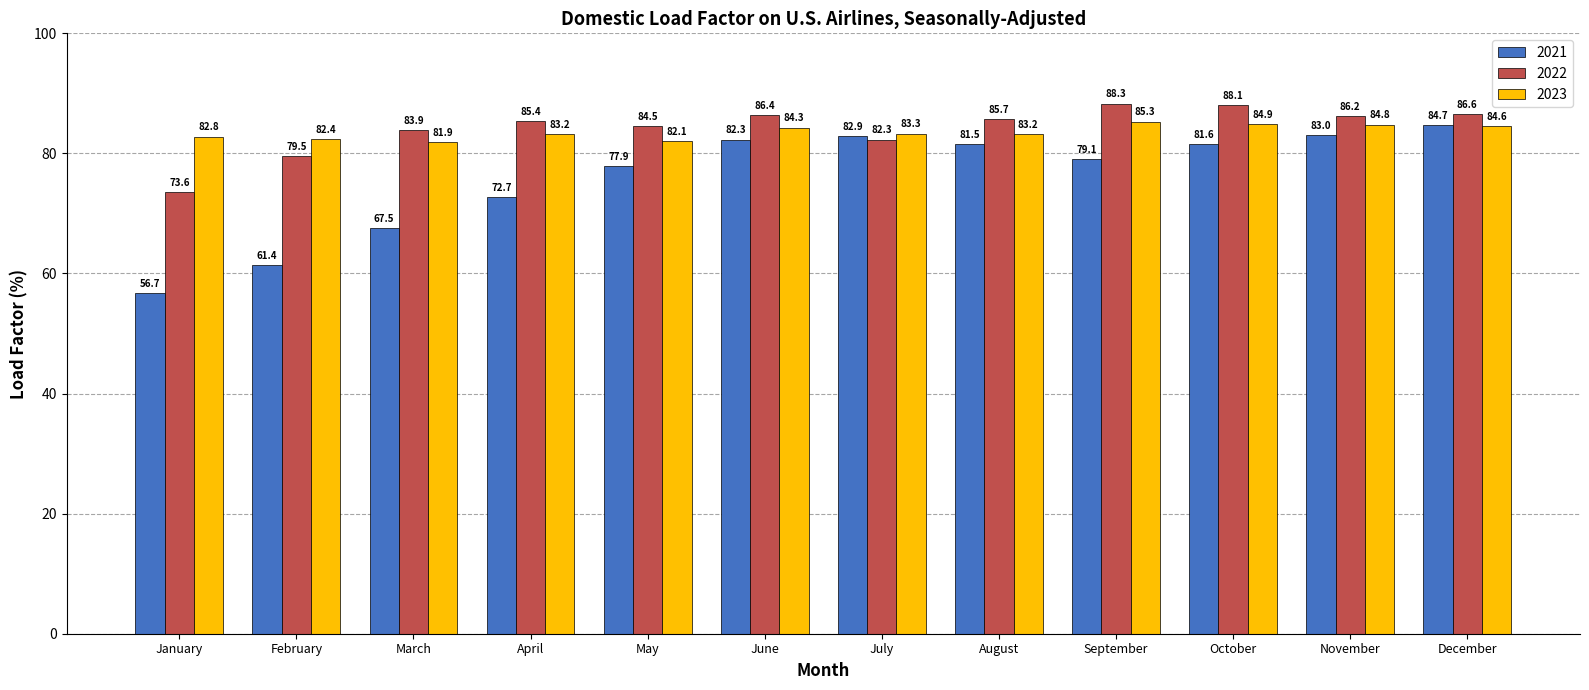

What are all the series names shown in the legend?

2021, 2022, 2023